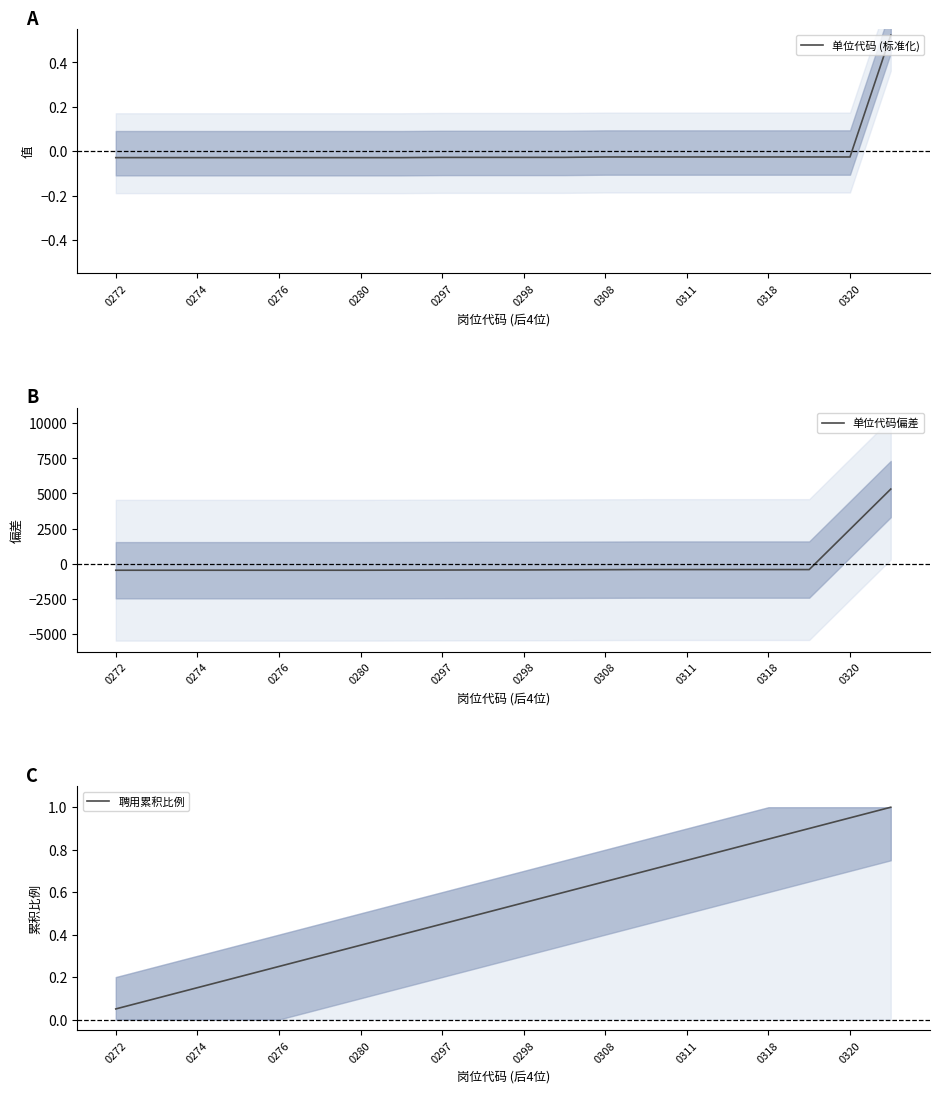

What is the maximum value for 单位代码偏差?

5314.0